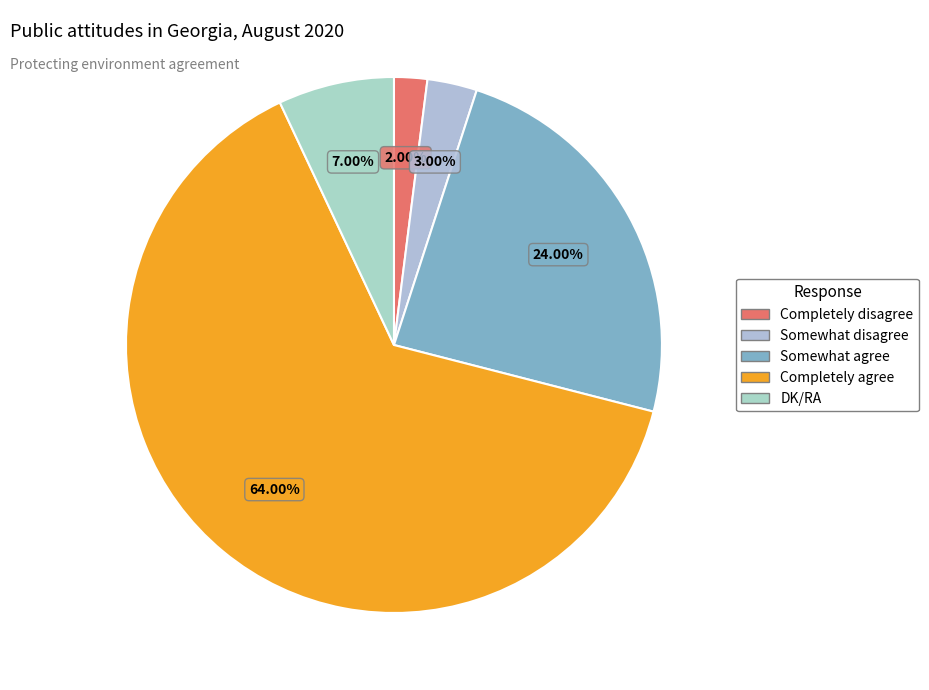

To the nearest percent, what portion does Completely agree represent?

64%